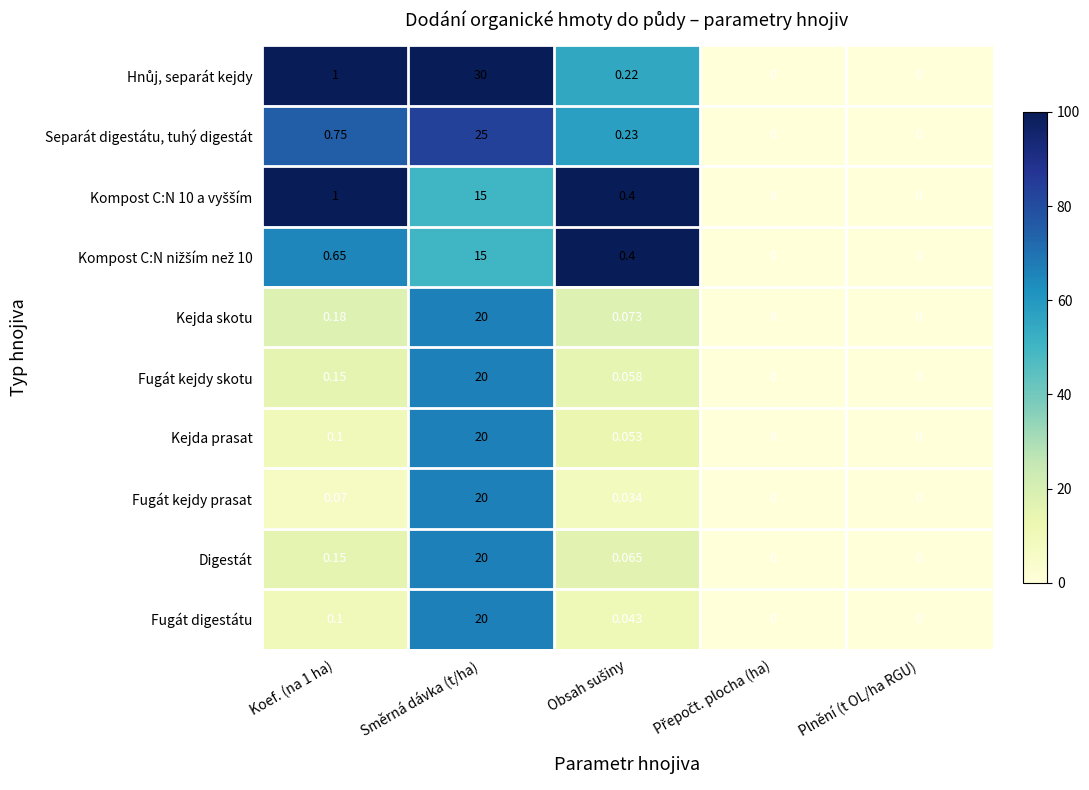

At which category is the sum across all series the highest?

Směrná dávka (t/ha)